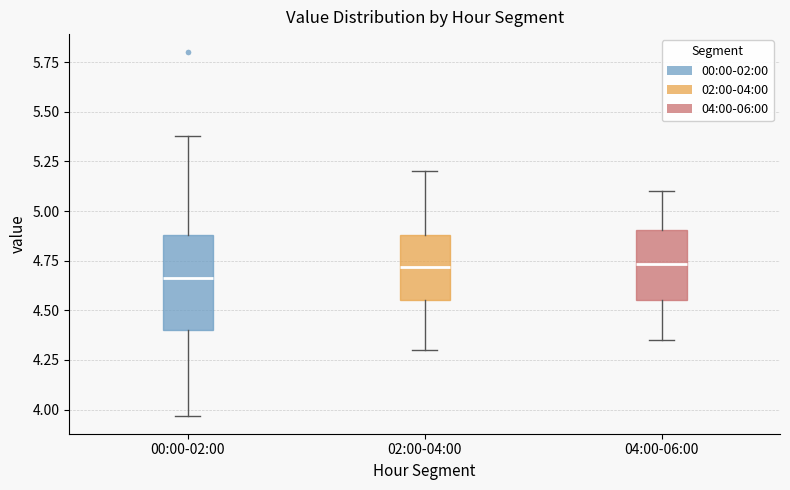

Which box's median line is the lowest?

00:00-02:00